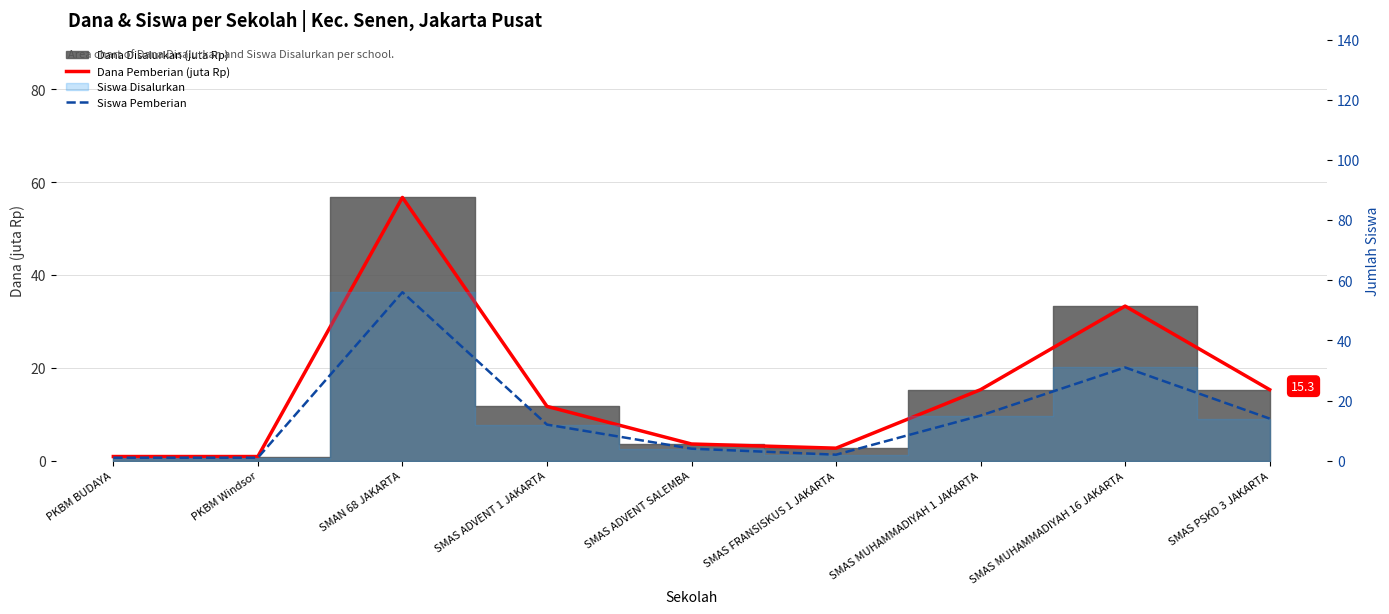

At which category does Dana Pemberian (juta Rp) reach its first local valley?

SMAS FRANSISKUS 1 JAKARTA